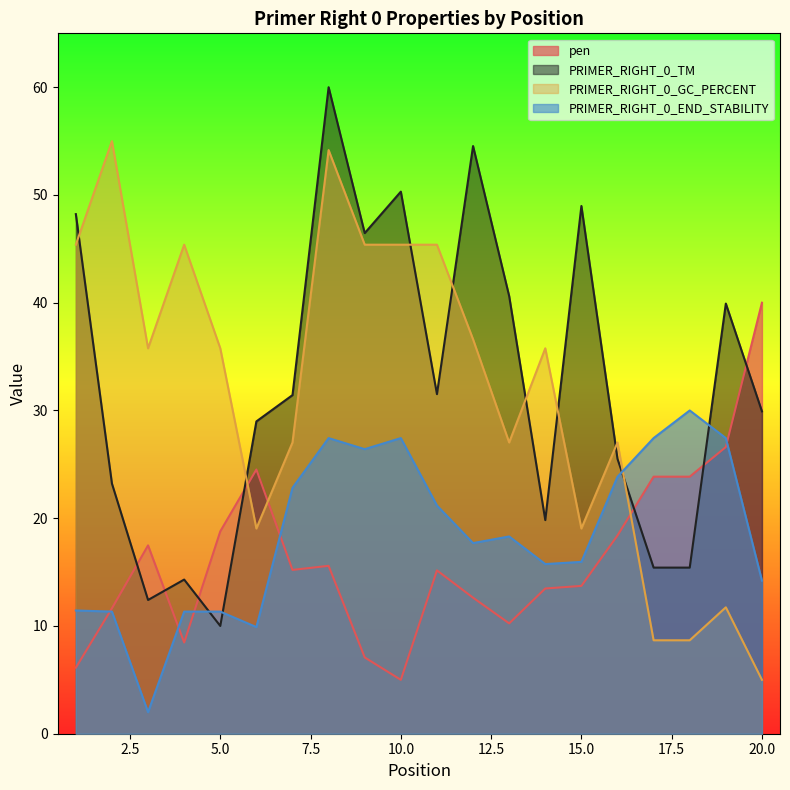

What are all the series names shown in the legend?

pen, PRIMER_RIGHT_0_TM, PRIMER_RIGHT_0_GC_PERCENT, PRIMER_RIGHT_0_END_STABILITY